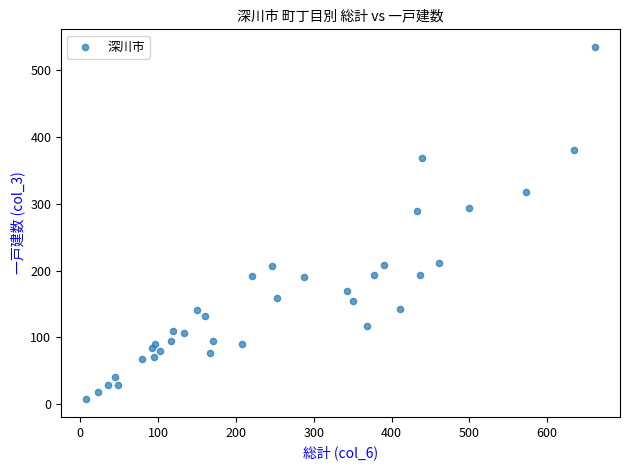

What is the range of X values (max minus min)?

653